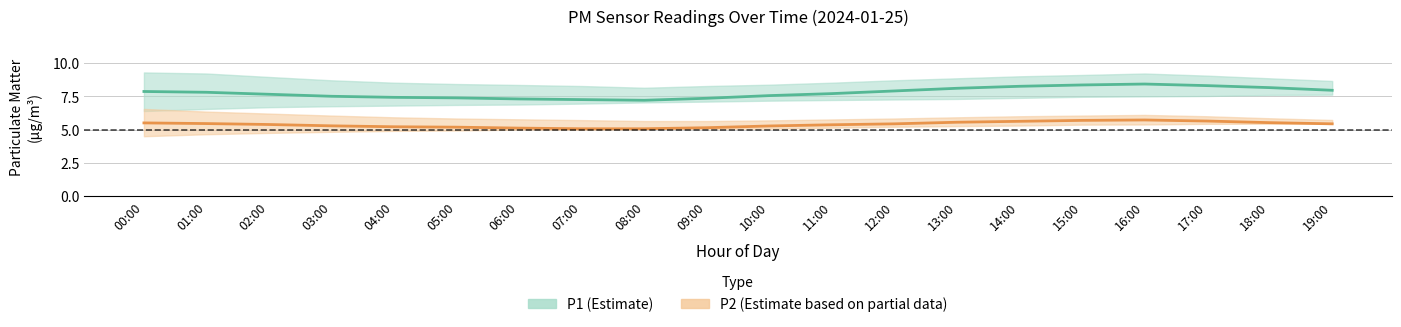

True or false: P1 has a value of 13.2 at 18:00.

False